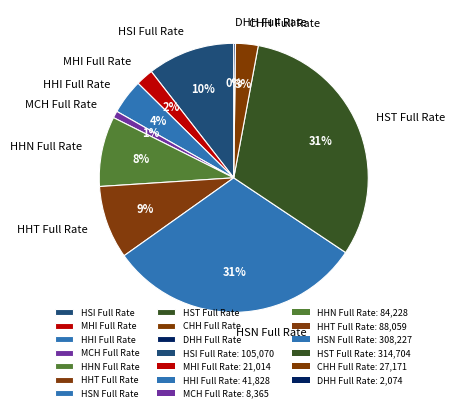

To the nearest percent, what is the average slice percentage?

10%